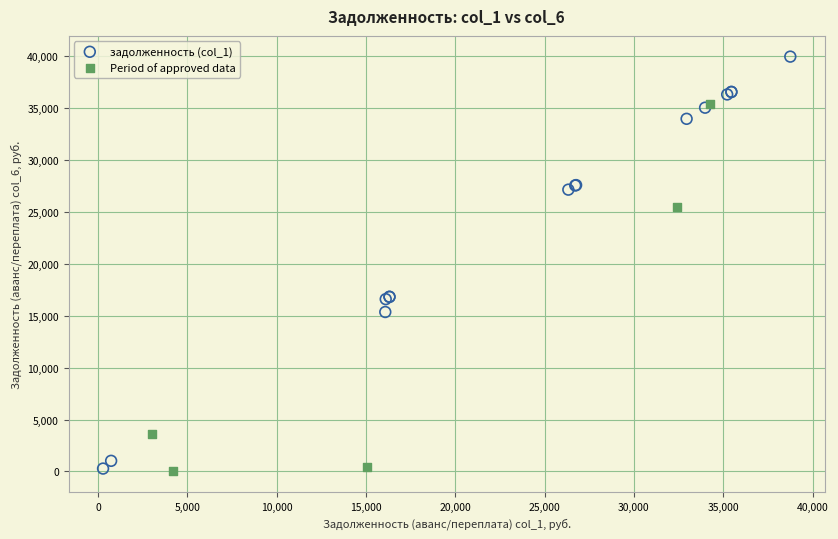

Which series reaches the maximum Y coordinate?

задолженность (col_1)